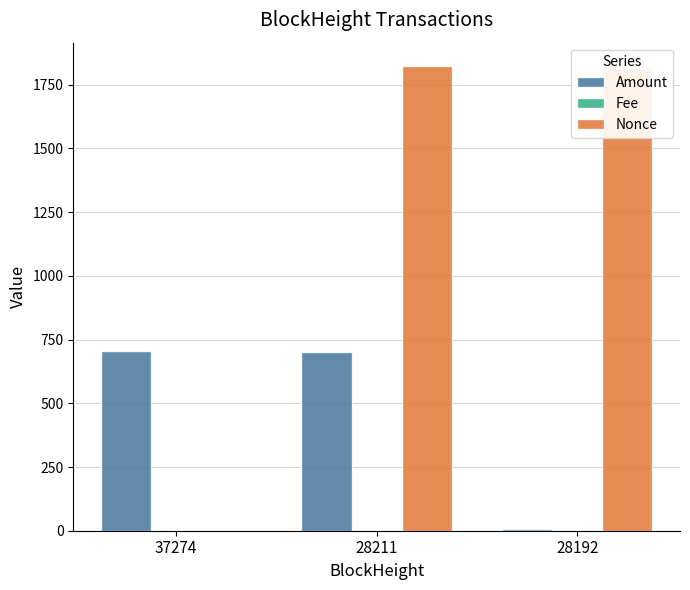

At which category is the sum across all series the highest?

28211